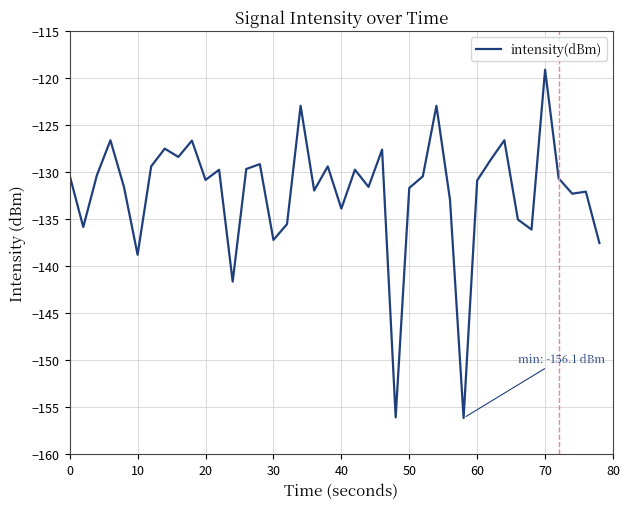

What is the difference between the maximum and minimum values?

37.0